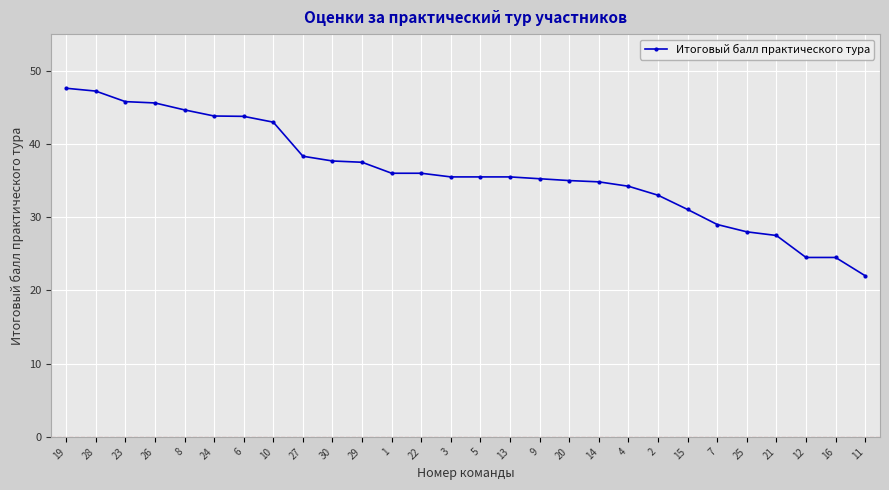

The chart shows a value of 33.0 at 12. True or false?

False